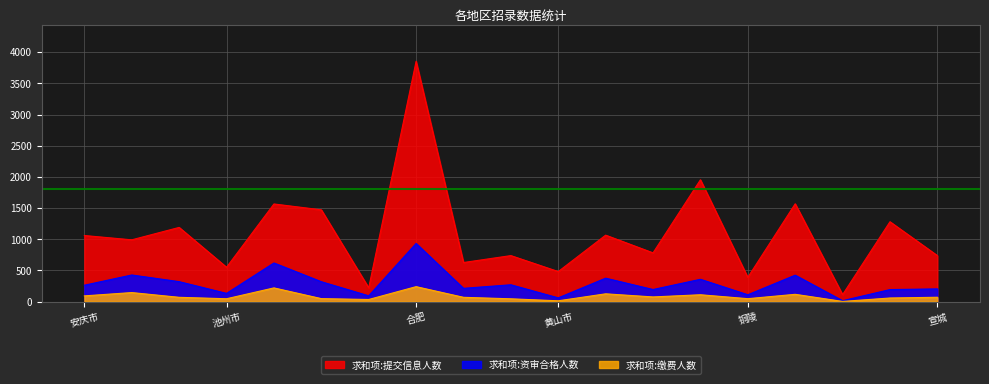

Which series has the largest total across all categories?

求和项:提交信息人数